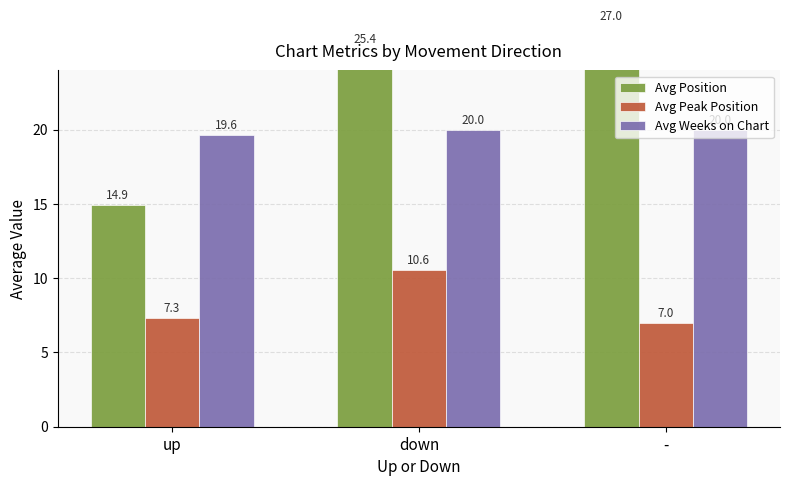

The value of Avg Peak Position at up is 3.1. True or false?

False